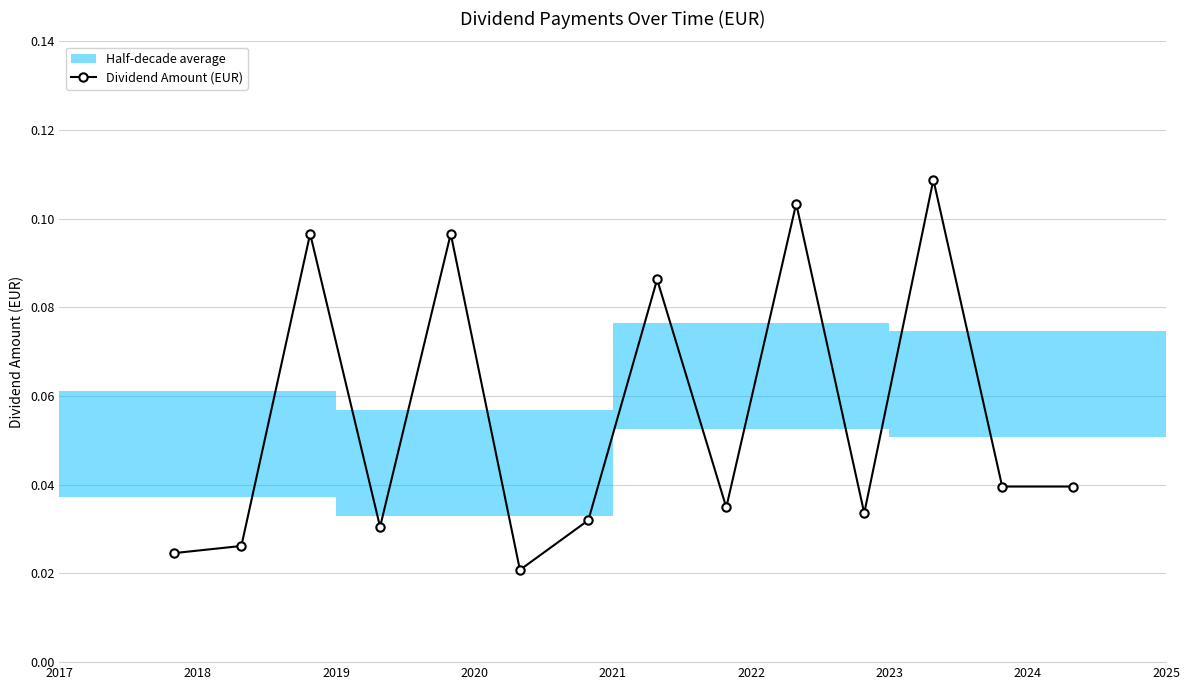

In Dividend Amount (EUR), how many points are higher than both neighbors (excluding endpoints)?

5